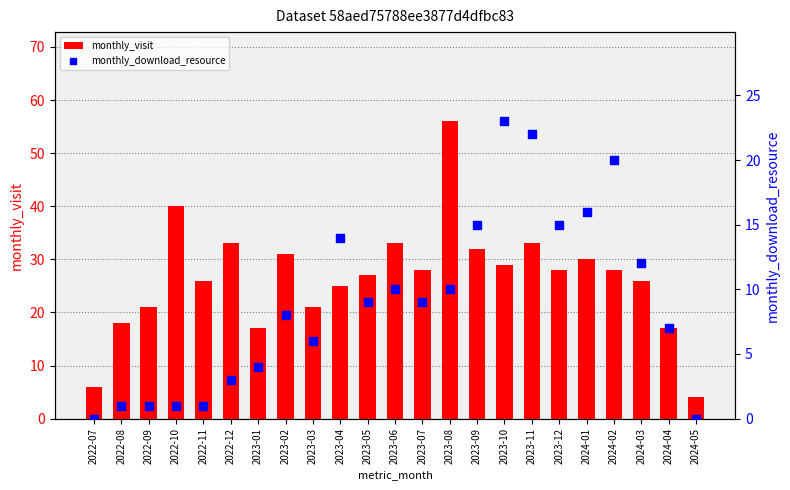

At which category is the sum across all series the highest?

2023-08